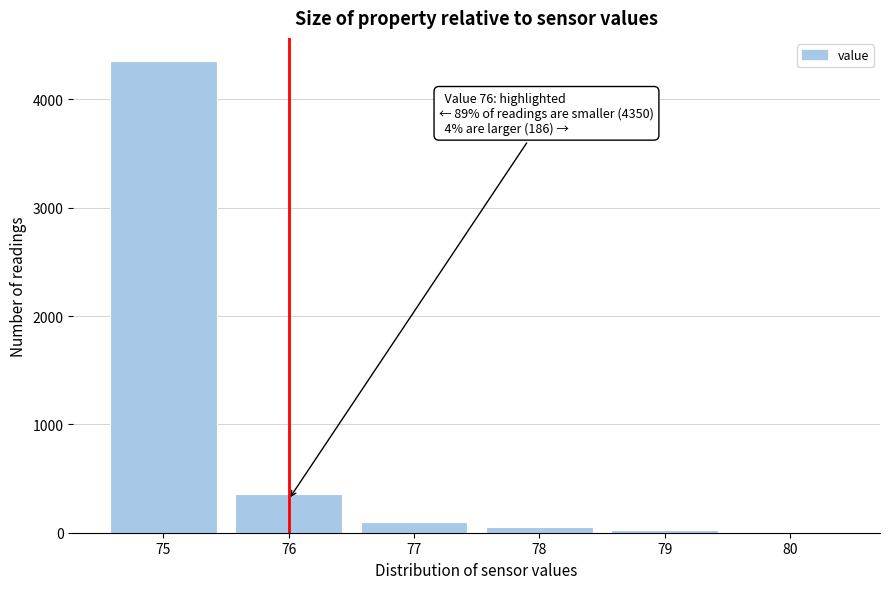

What is the maximum value shown in the chart?

4350